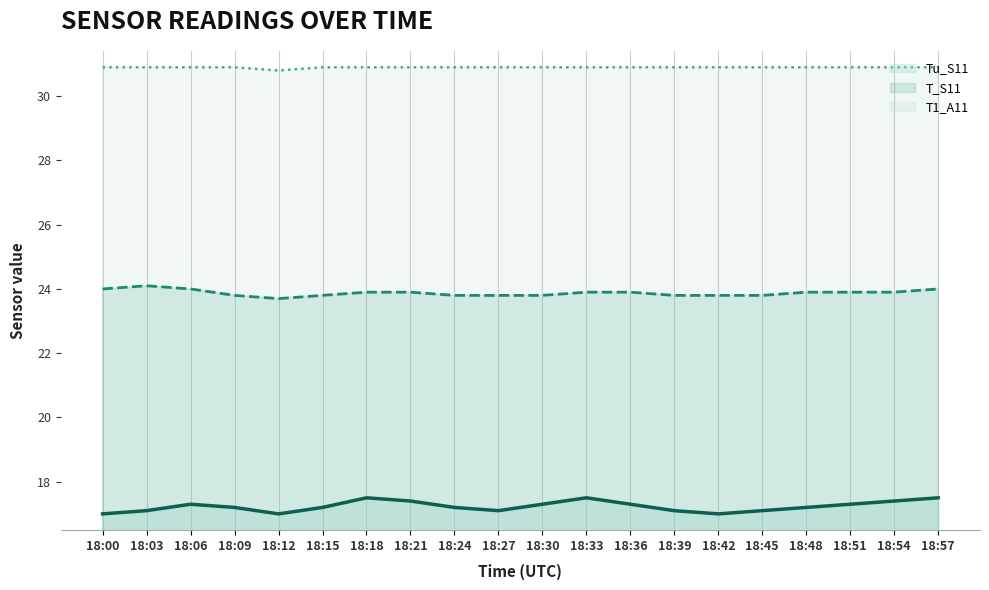

Reading right to left, what are all the values shown in this chart?

Tu_S11: 17.5	17.4	17.3	17.2	17.1	17.0	17.1	17.3	17.5	17.3	17.1	17.2	17.4	17.5	17.2	17.0	17.2	17.3	17.1	17.0
T_S11: 24.0	23.9	23.9	23.9	23.8	23.8	23.8	23.9	23.9	23.8	23.8	23.8	23.9	23.9	23.8	23.7	23.8	24.0	24.1	24.0
T1_A11: 30.9	30.9	30.9	30.9	30.9	30.9	30.9	30.9	30.9	30.9	30.9	30.9	30.9	30.9	30.9	30.8	30.9	30.9	30.9	30.9